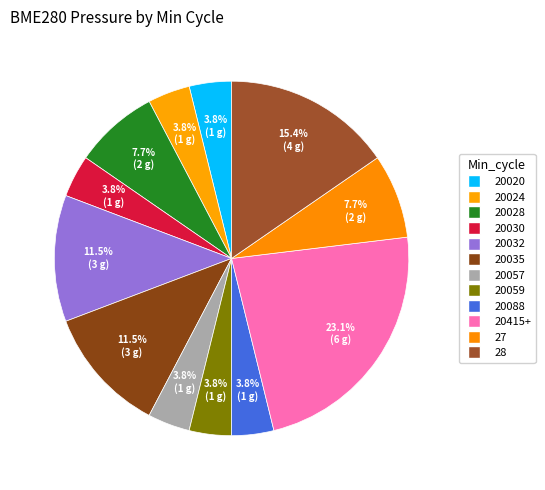

Count the number of slices in the pie.

12